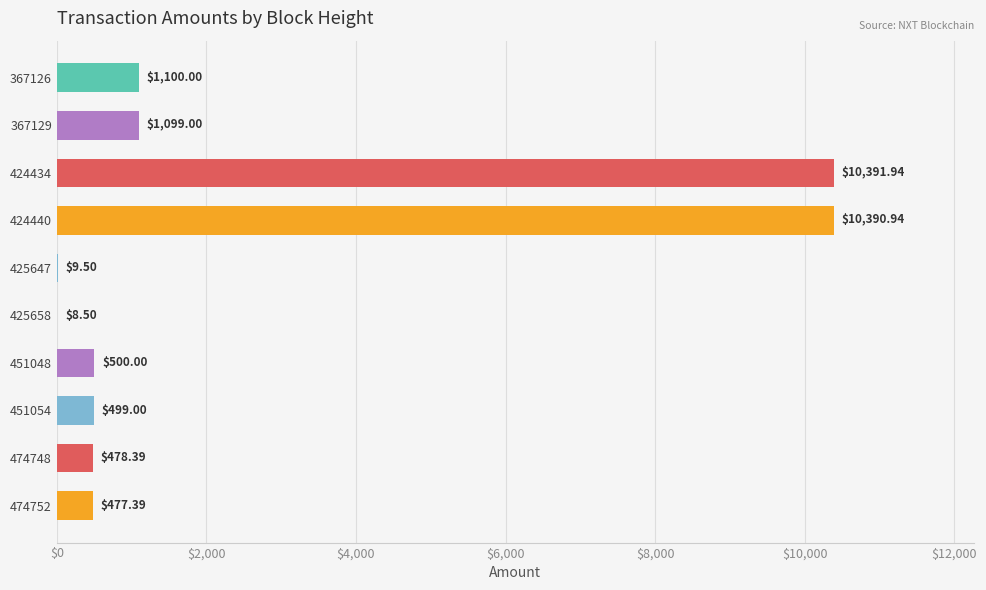

Are the bars horizontal?

Yes